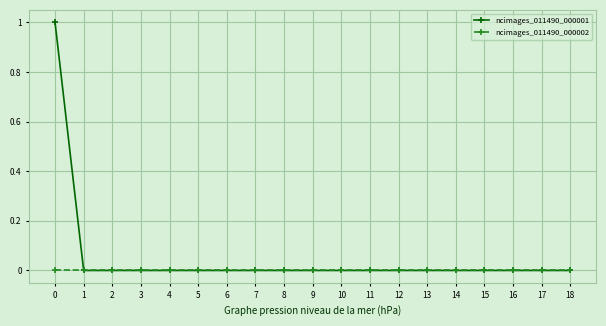

List the series in order of their overall mean, lowest first.

ncimages_011490_000002, ncimages_011490_000001